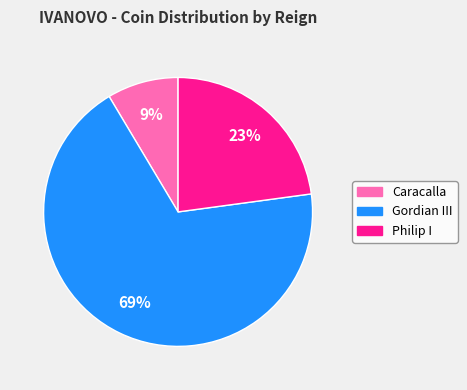

Which category has the smallest portion of the pie?

Caracalla